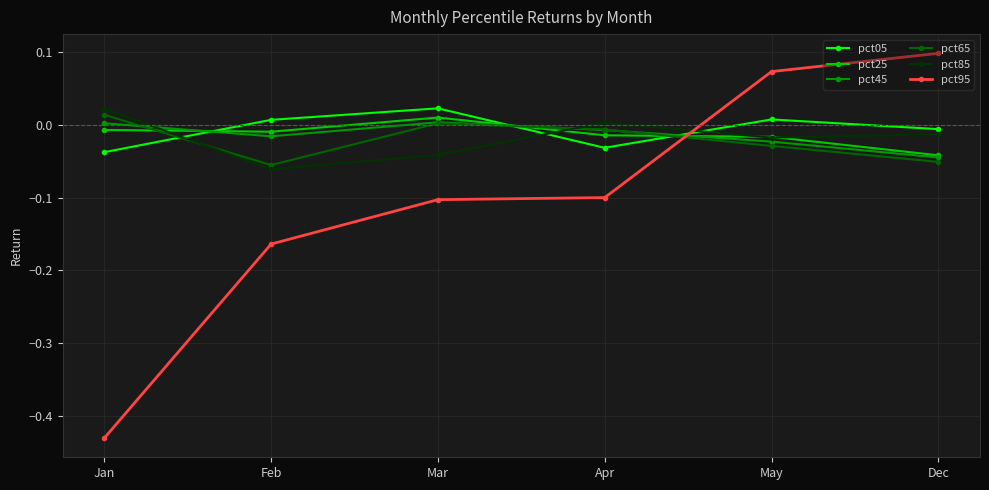

What is the label of the 1st point from the left?

Jan